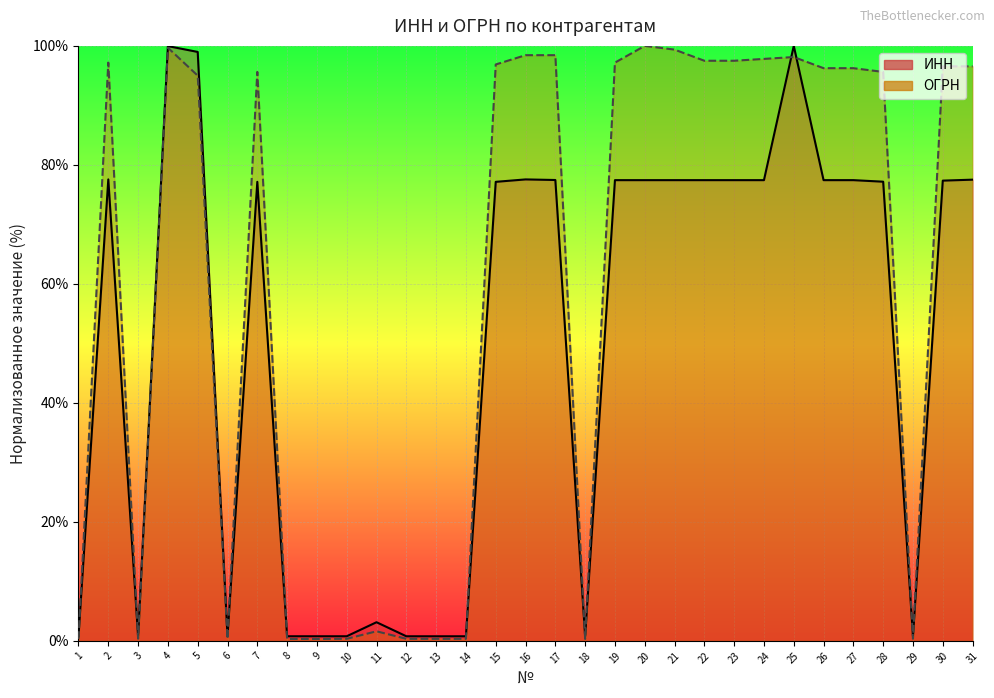

What is the value of the ИНН point at the 12th from the left?

0.8